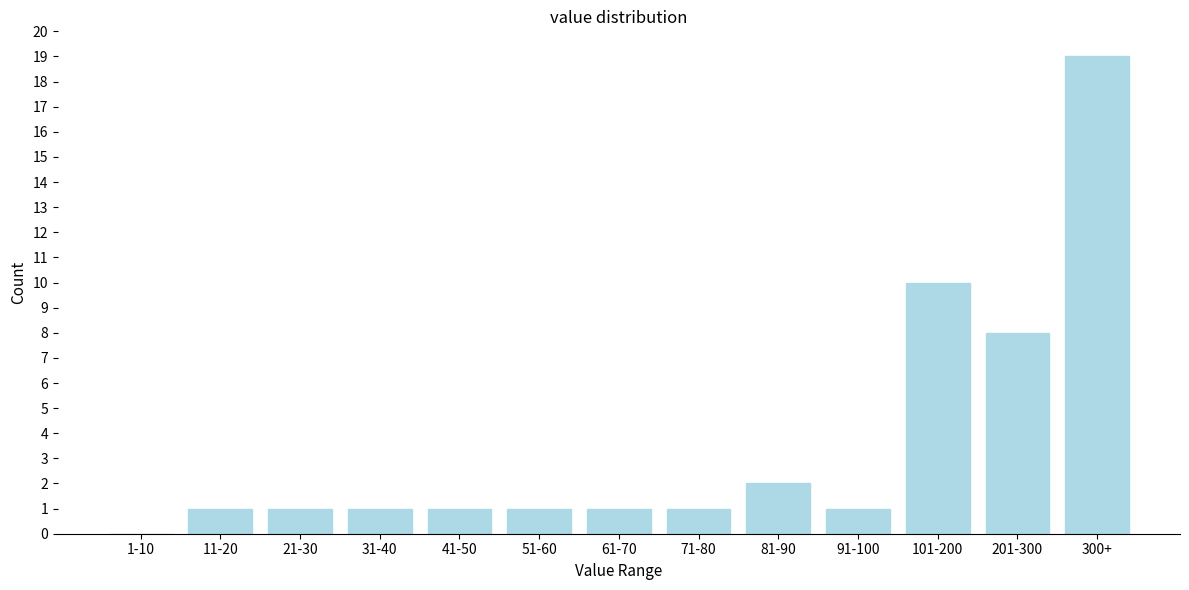

Reading left to right, extract all data points from this chart.

1-10=0	11-20=1	21-30=1	31-40=1	41-50=1	51-60=1	61-70=1	71-80=1	81-90=2	91-100=1	101-200=10	201-300=8	300+=19